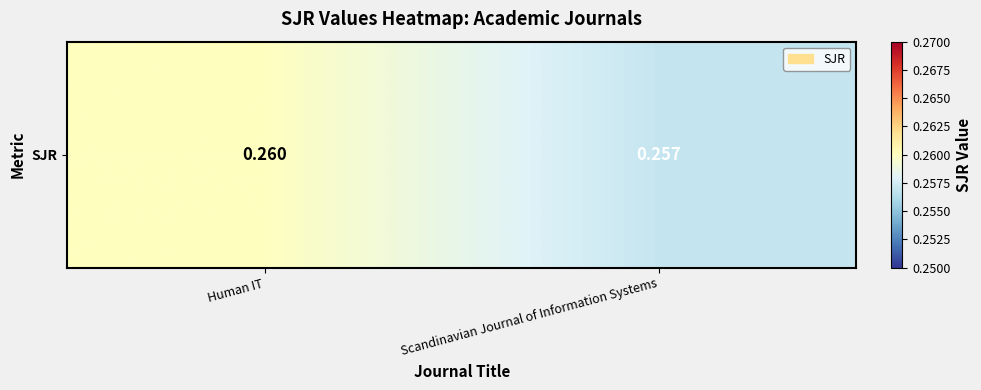

List the labels in order of value, largest first.

Human IT, Scandinavian Journal of Information Systems